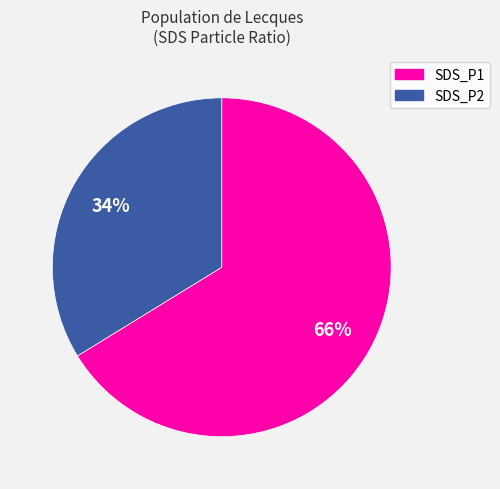

To the nearest percent, what is the combined percentage of SDS_P1 and SDS_P2?

100%